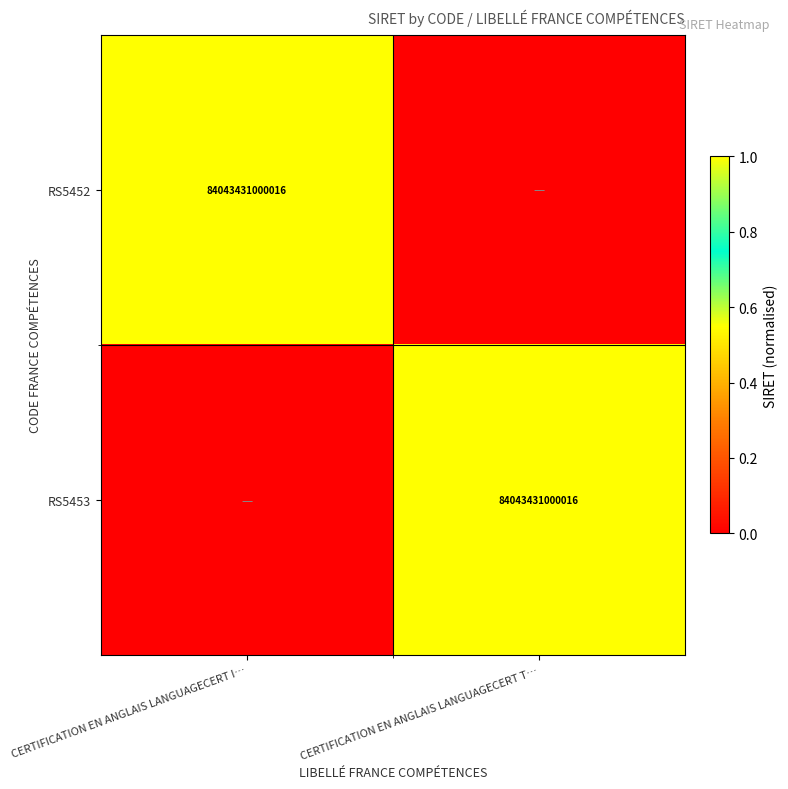

The value of RS5452 at CERTIFICATION EN ANGLAIS LANGUAGECERT I… is 32752881203200. True or false?

False